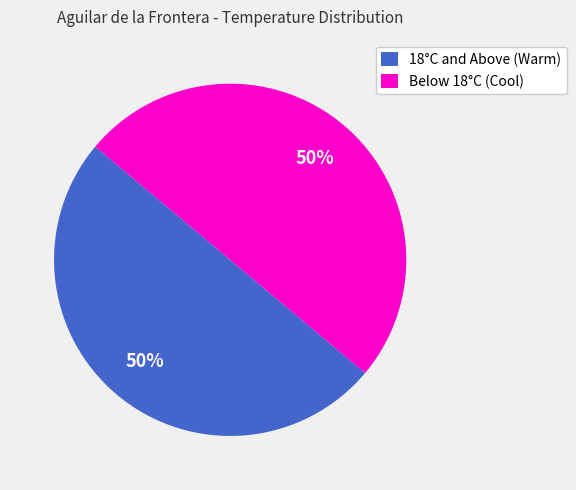

Is it true that Below 18°C (Cool) is 65% of the pie?

False